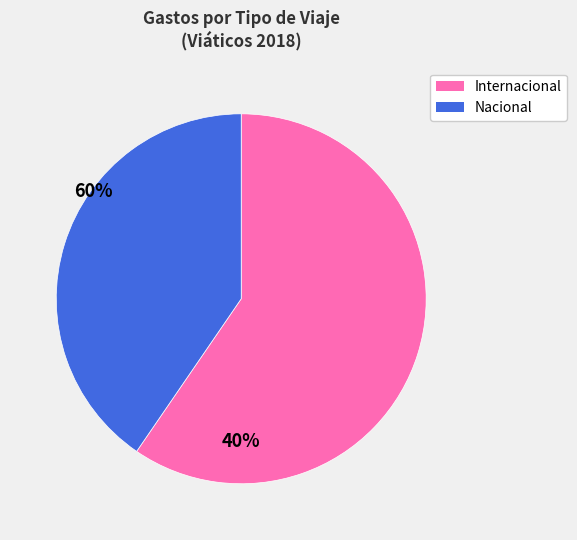

Is there any slice that represents more than half of the pie?

Yes